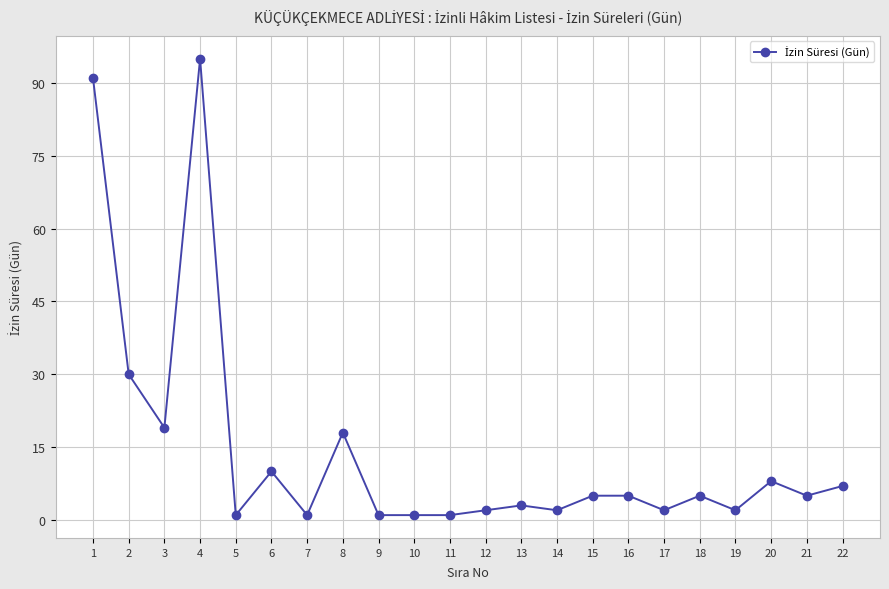

How many categories are shown in the chart?

22